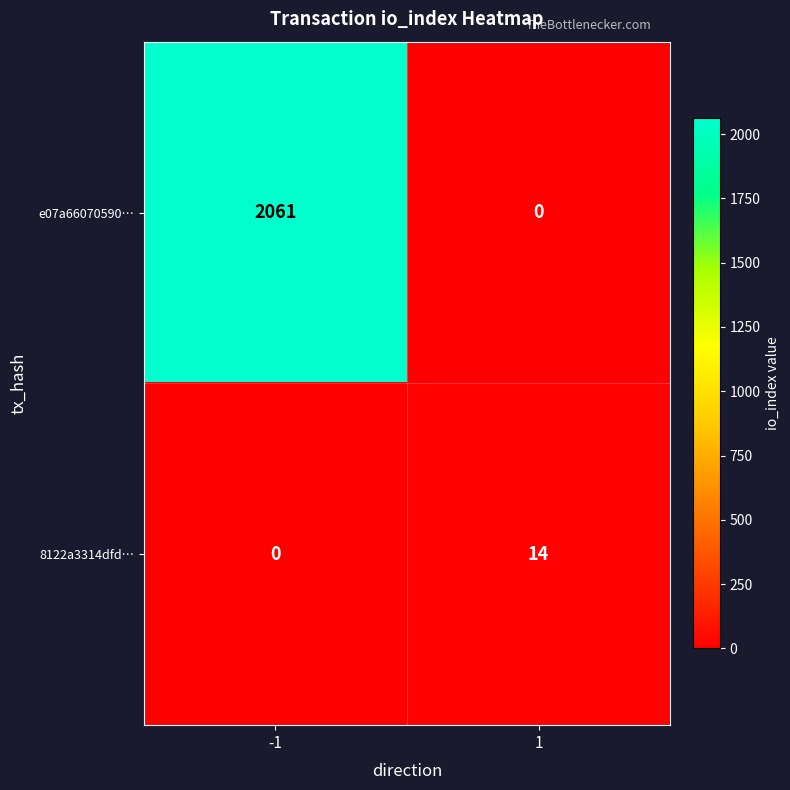

What is the spread (max minus min) of values at 1?

14